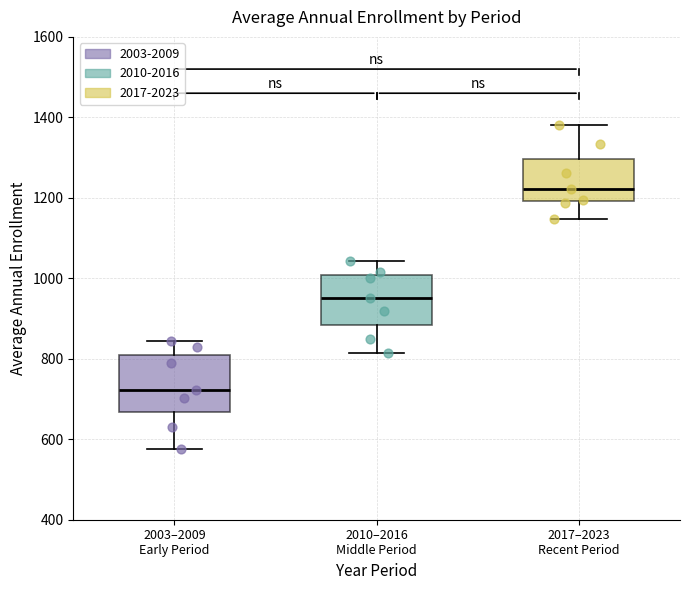

Which box has the highest median line?

2017–2023 Recent Period